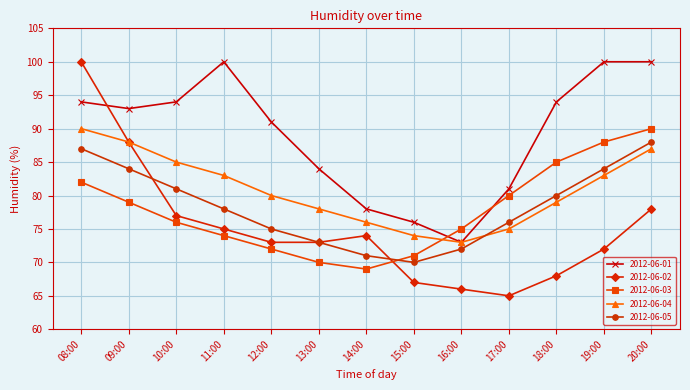

Which series ends up on top after the final intersection of 2012-06-05 and 2012-06-03?

2012-06-03